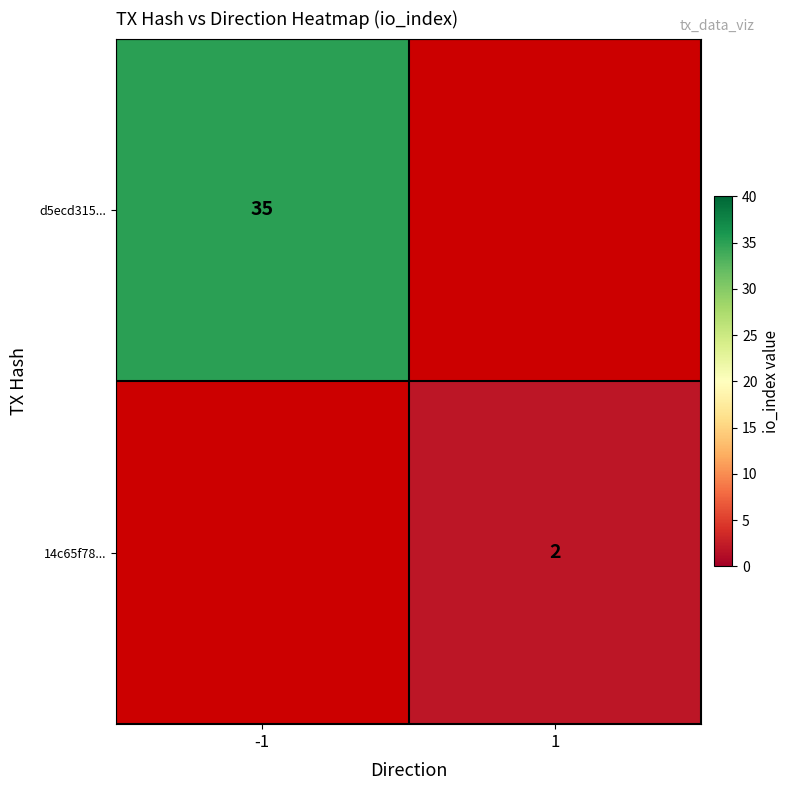

Is it true that d5ecd315... equals 35 at -1?

True